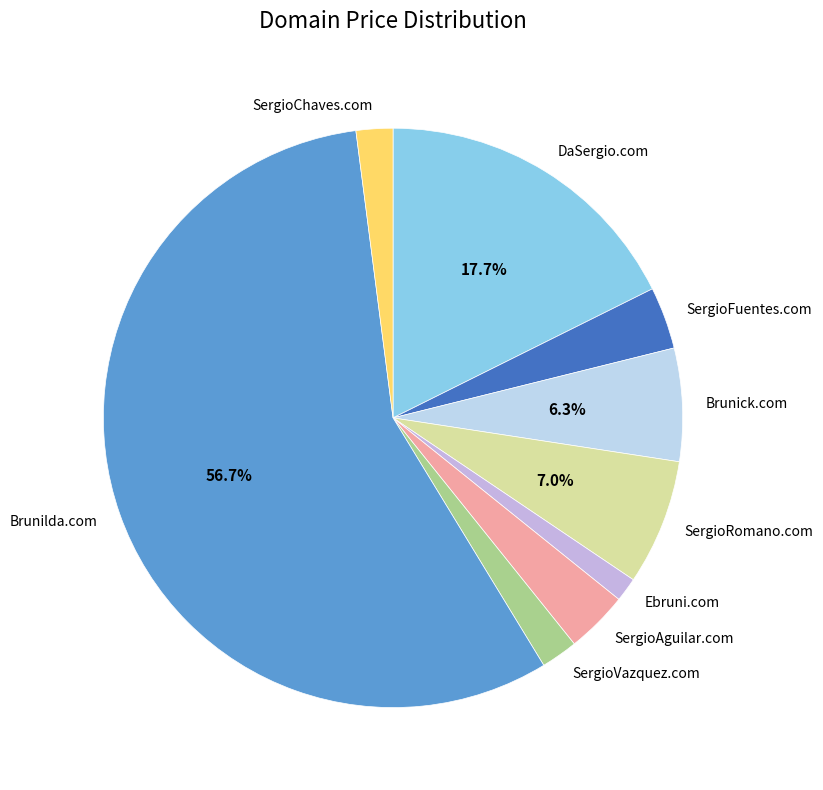

To the nearest percent, what is the average slice percentage?

11%